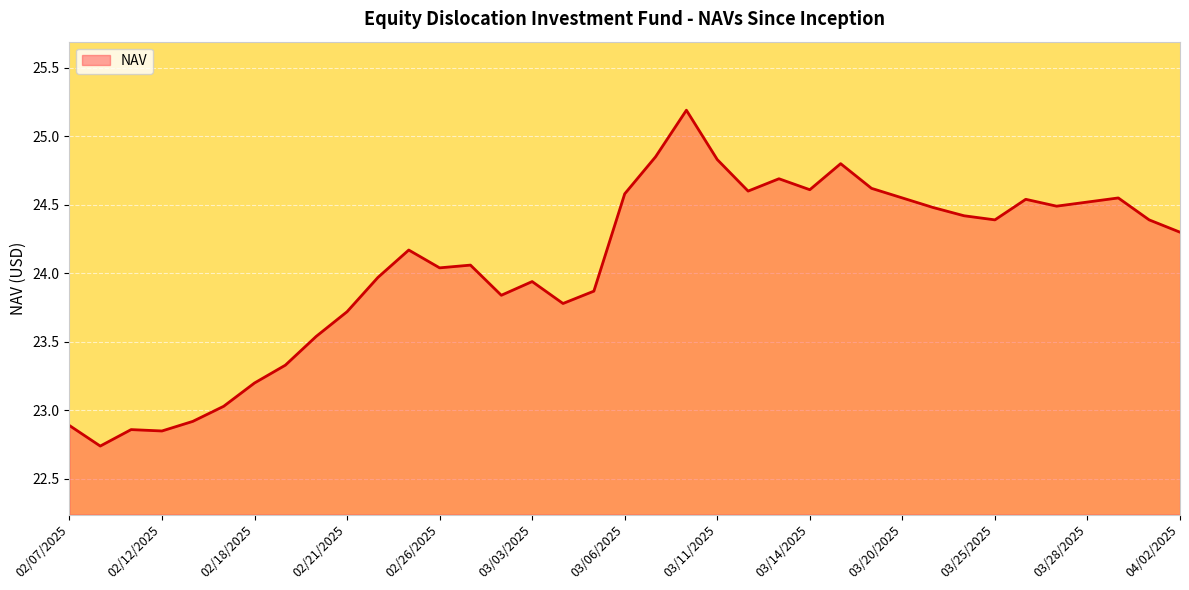

What is the greatest value displayed?

25.2